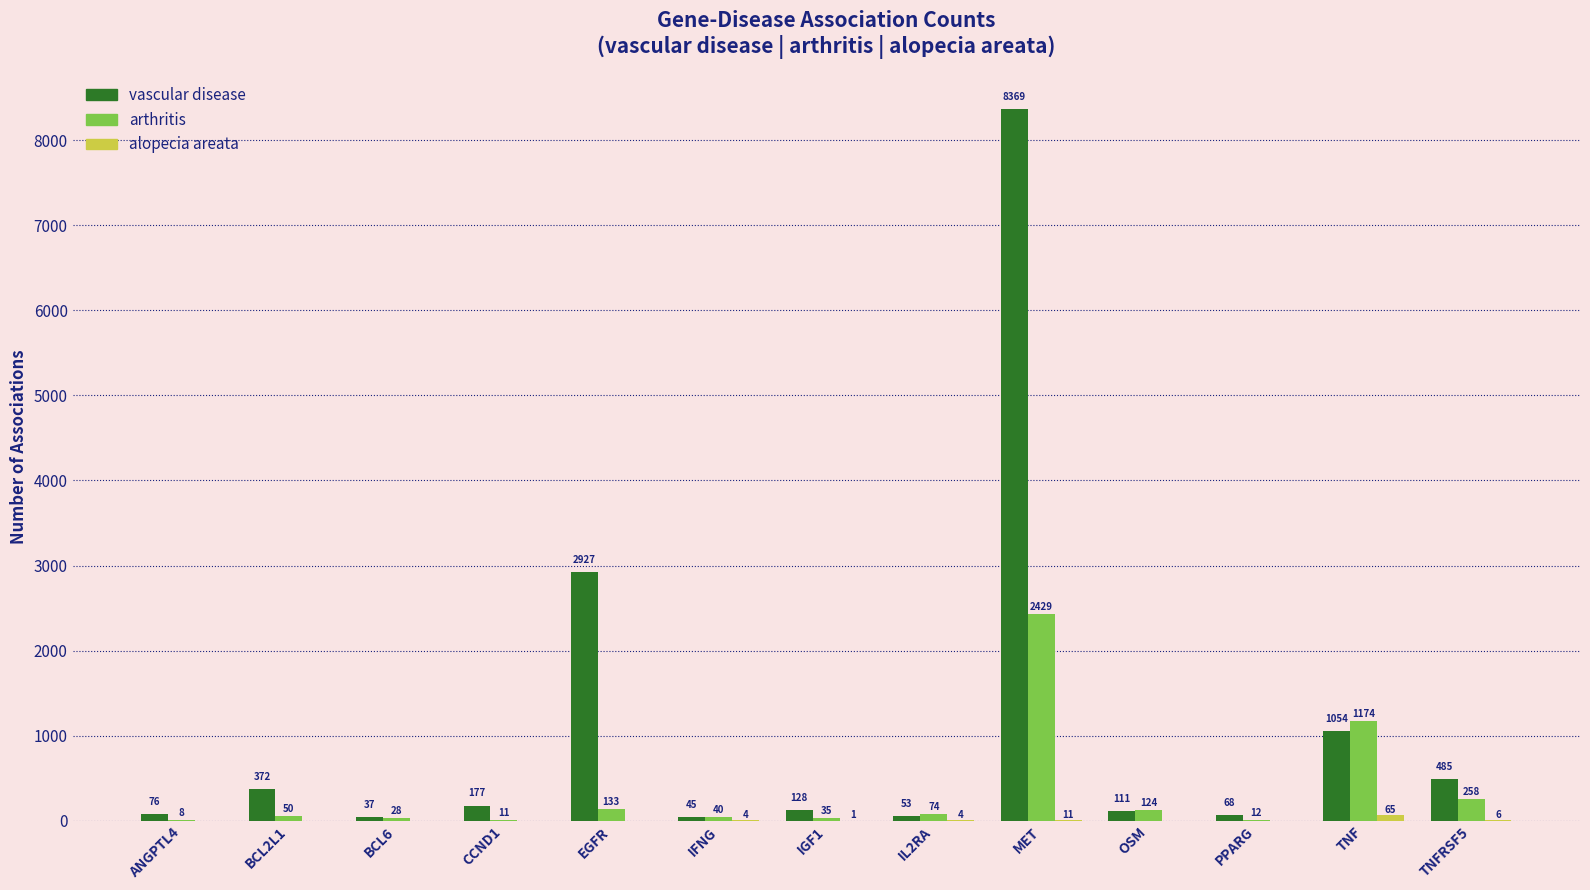

What is the highest value of the arthritis series?

2429